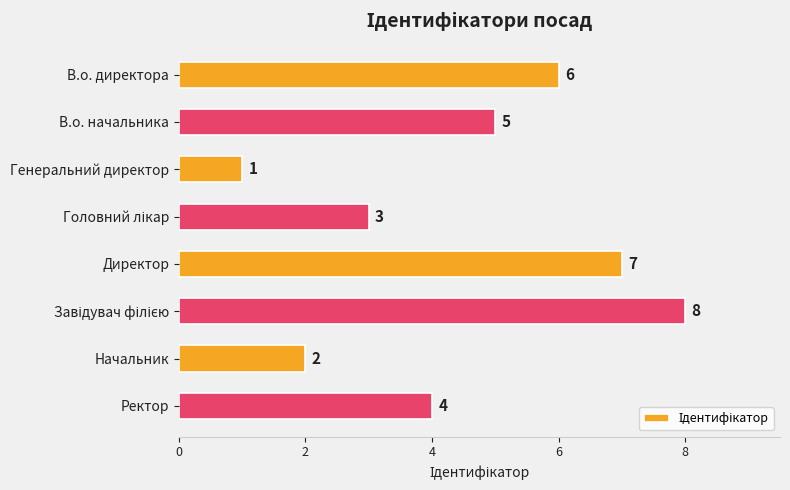

How many values are between 3 and 7?

5